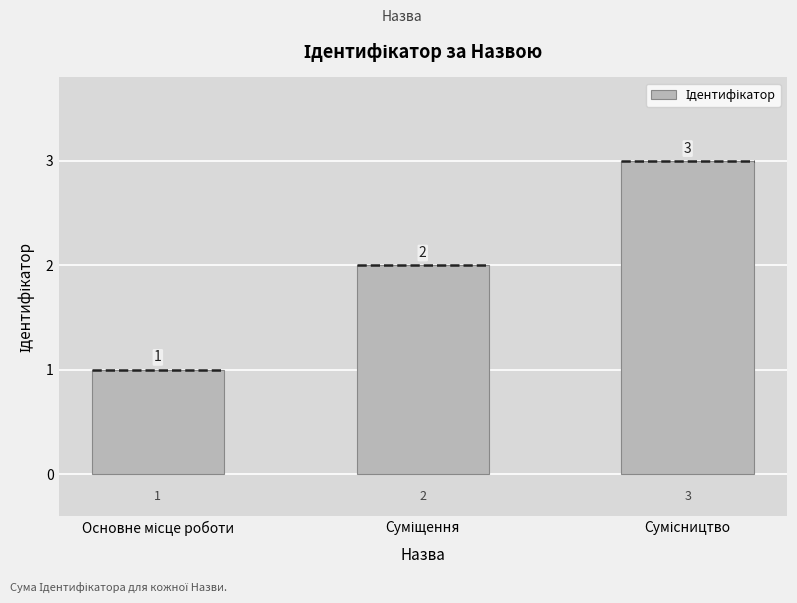

What is the difference between the second highest and minimum values?

1